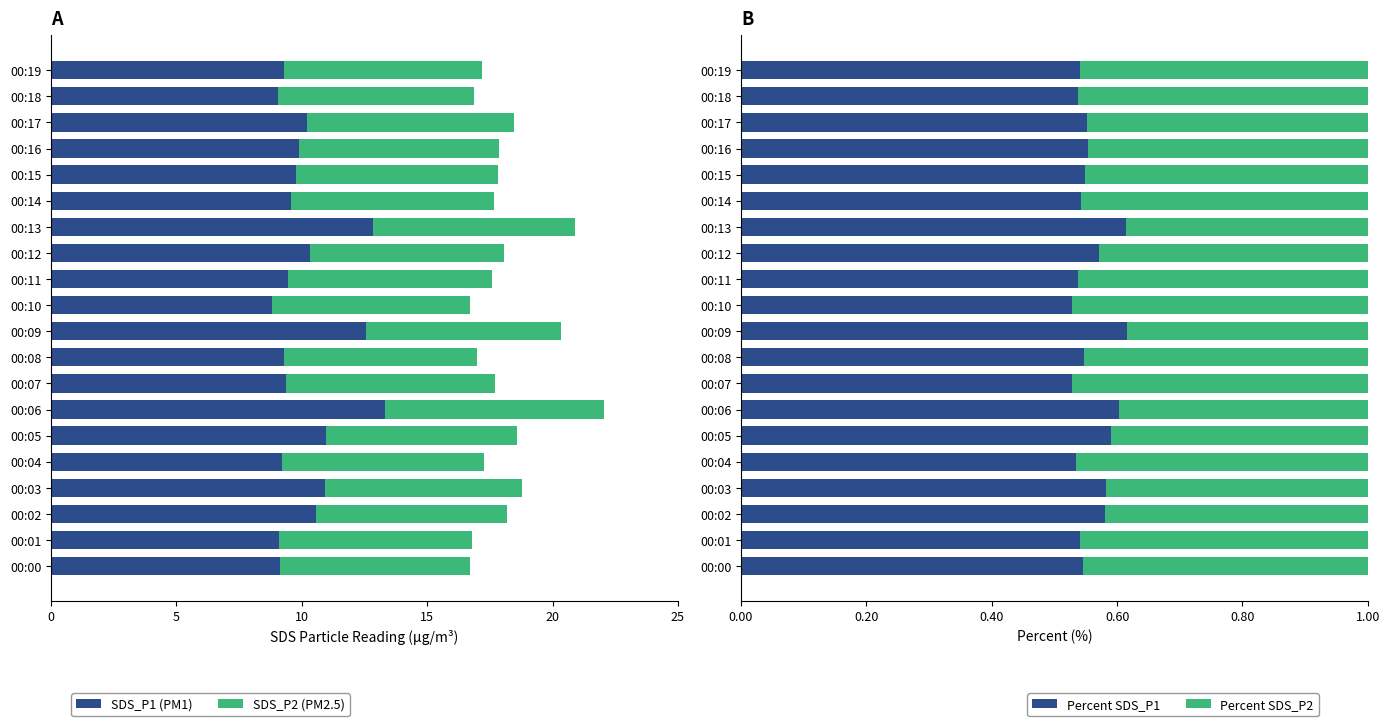

At which category is the sum across all series the highest?

00:06